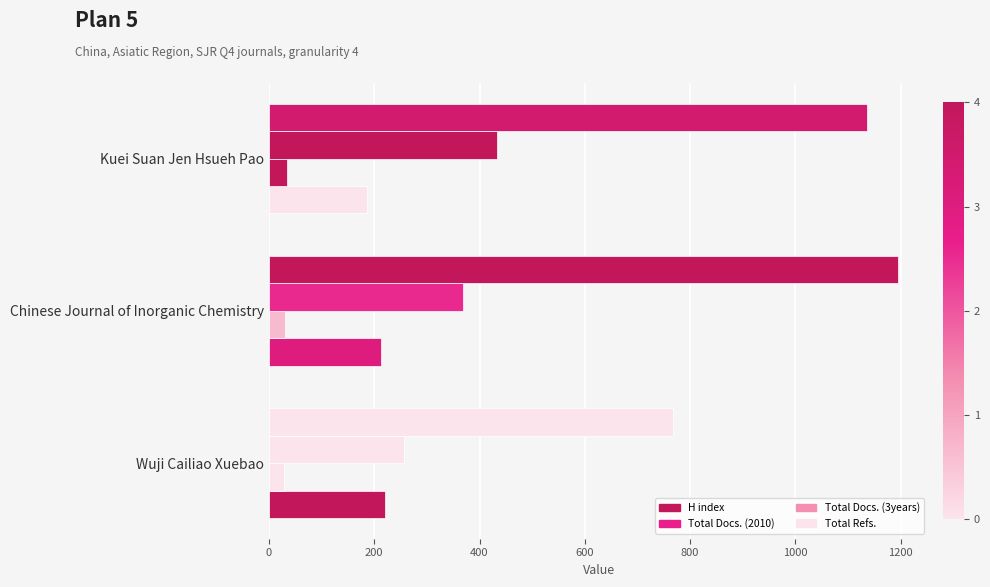

How many values in the Total Refs. series are below 1137?

1